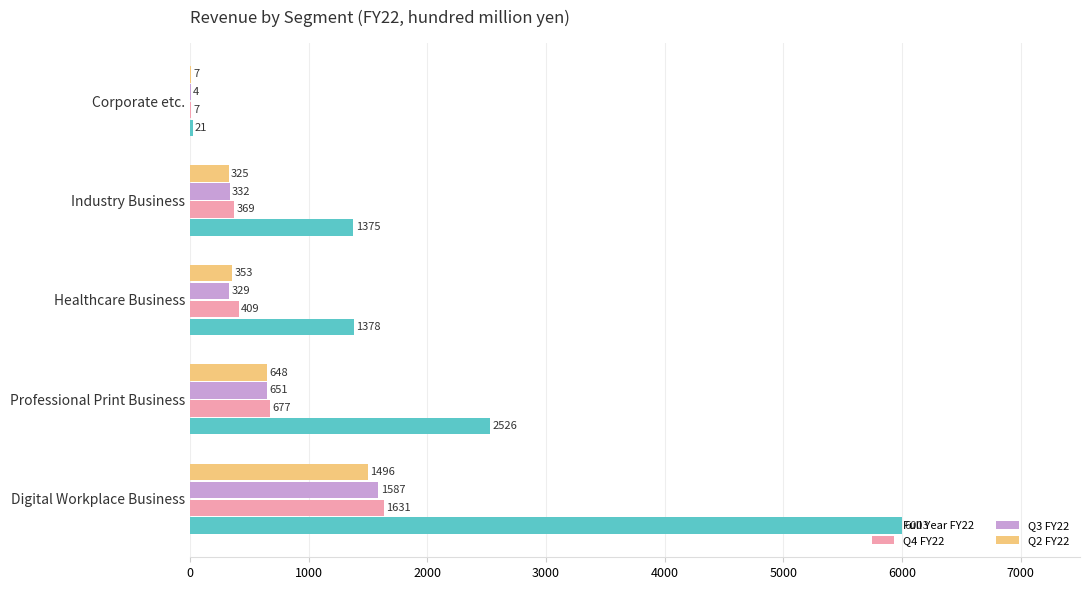

The Q2 FY22 series shows 1496 at Digital Workplace Business. True or false?

True